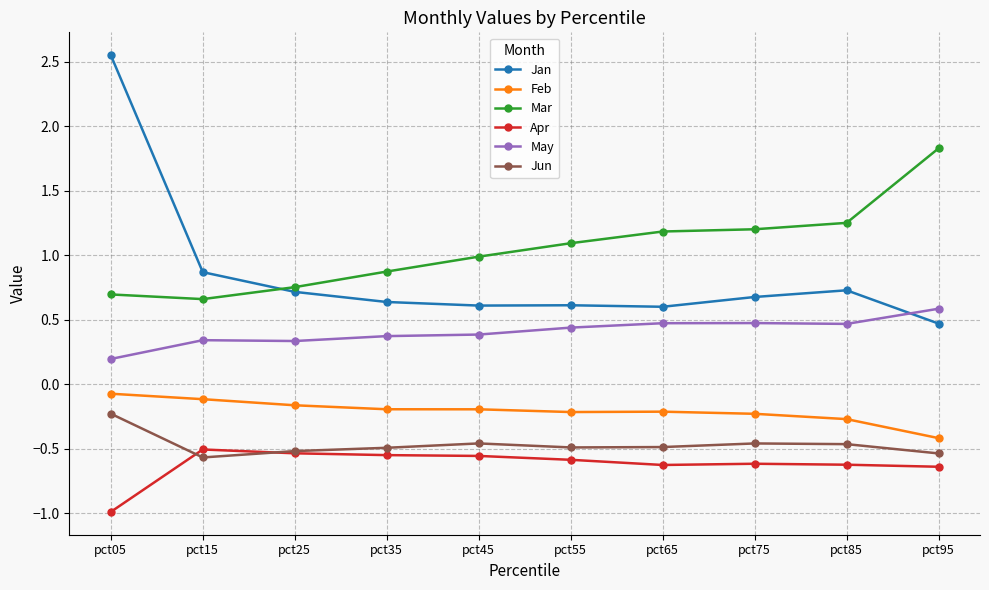

In May, how many points are lower than both neighbors (excluding endpoints)?

2